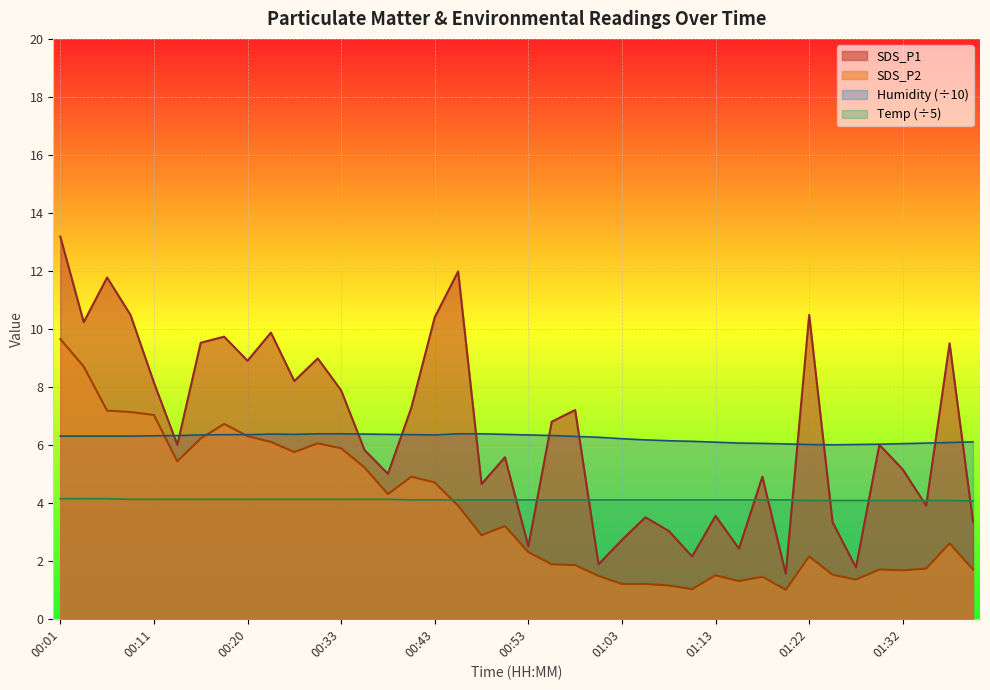

How many lines are shown in the chart?

4